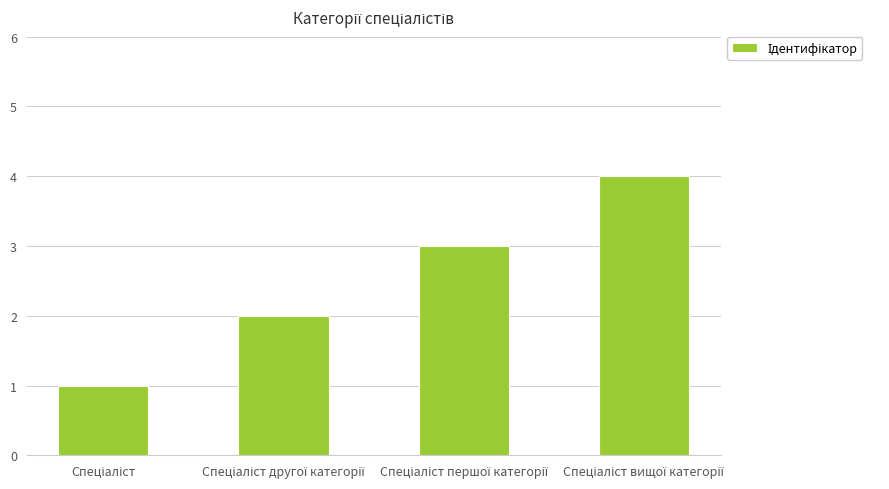

How many values are between 2 and 4?

3